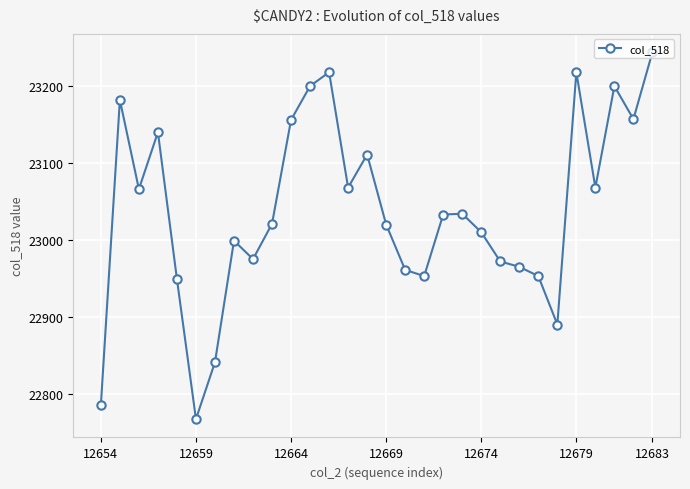

What is the value of the 13th point from the left?

23218